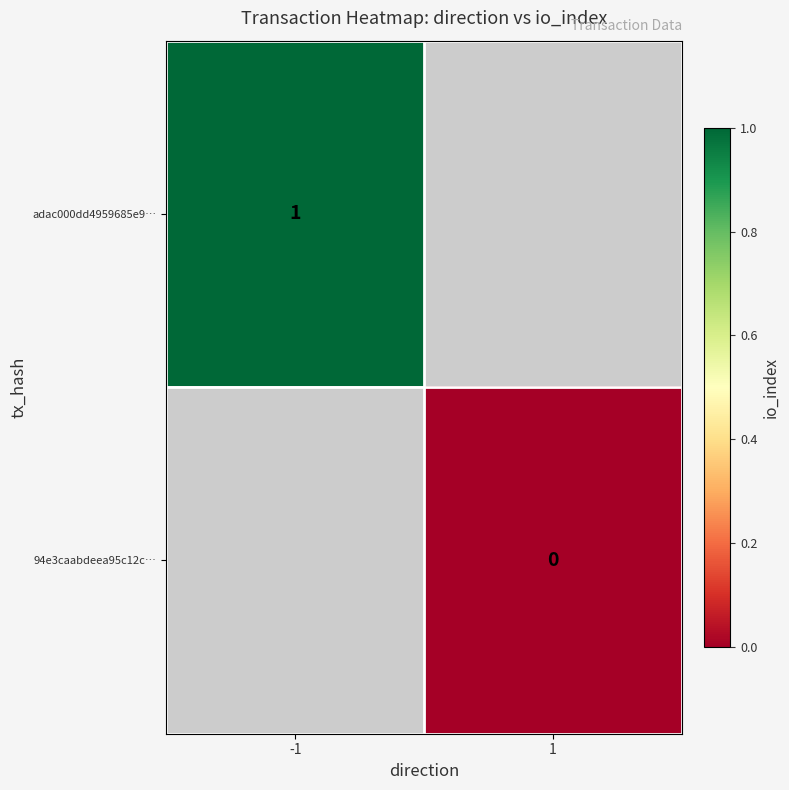

Which series has the widest spread of values?

adac000dd4959685e9…